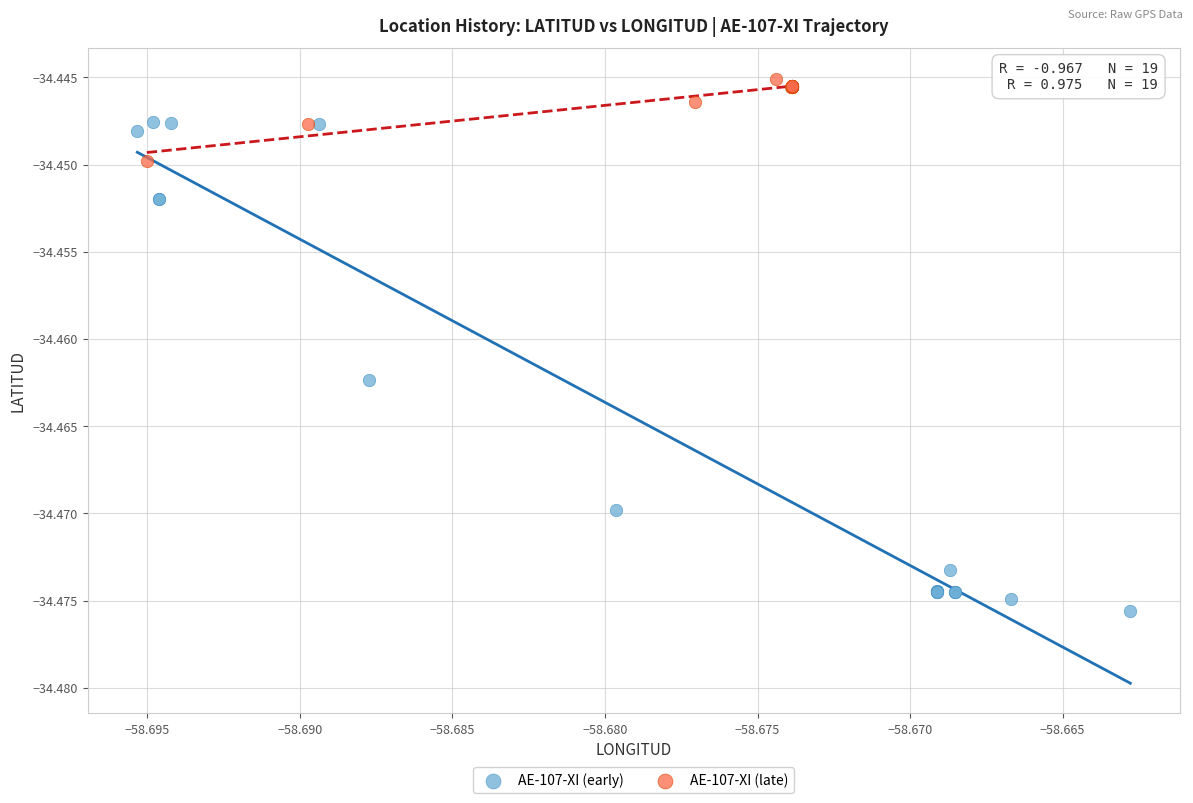

Which series contains the lowest Y value?

AE-107-XI (early)